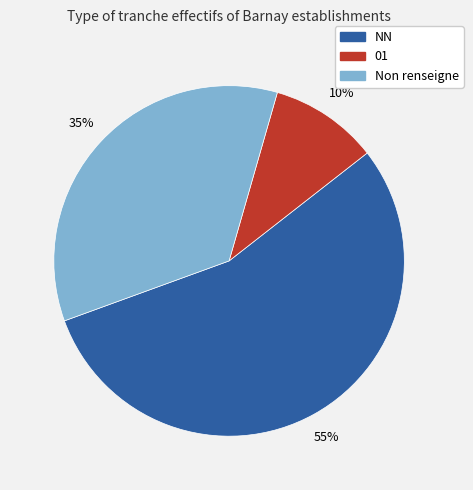

Is there any slice that represents more than half of the pie?

Yes